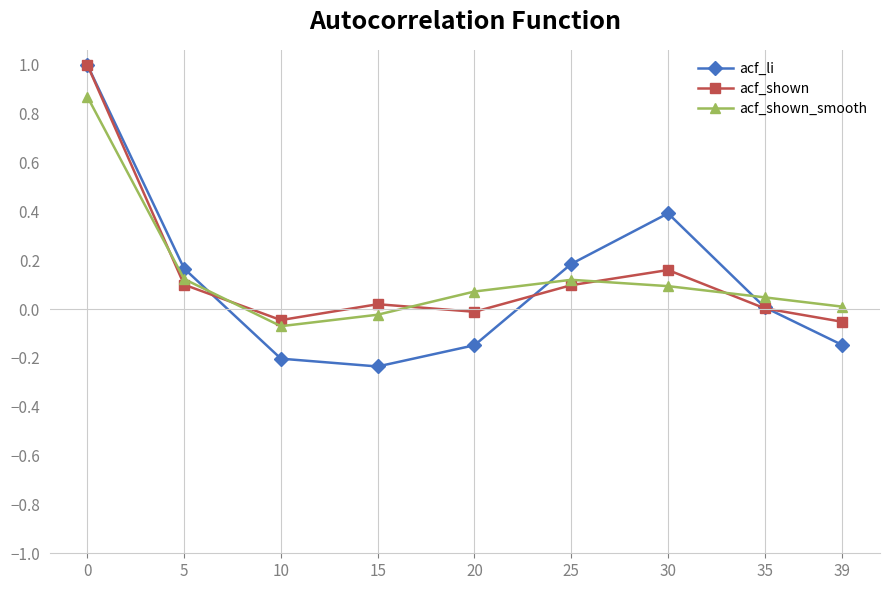

How many intersections are there between acf_li and acf_shown_smooth?

3